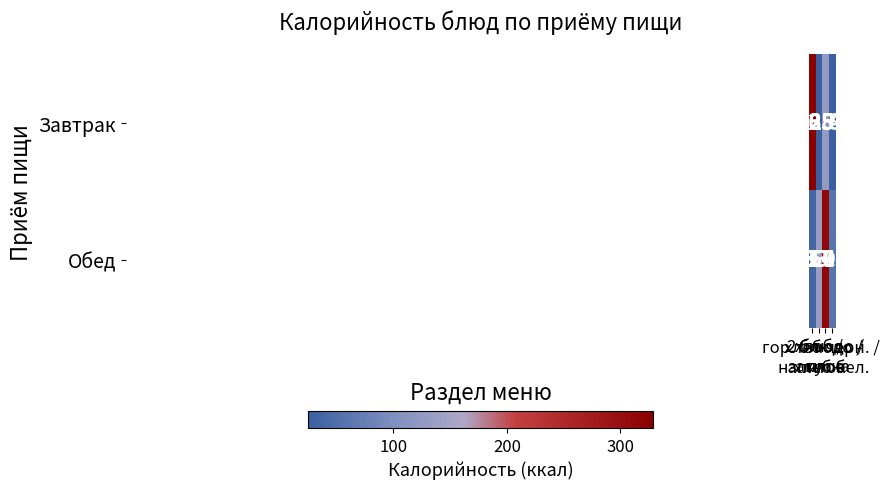

Rank the series by their average value, from highest to lowest.

Обед, Завтрак